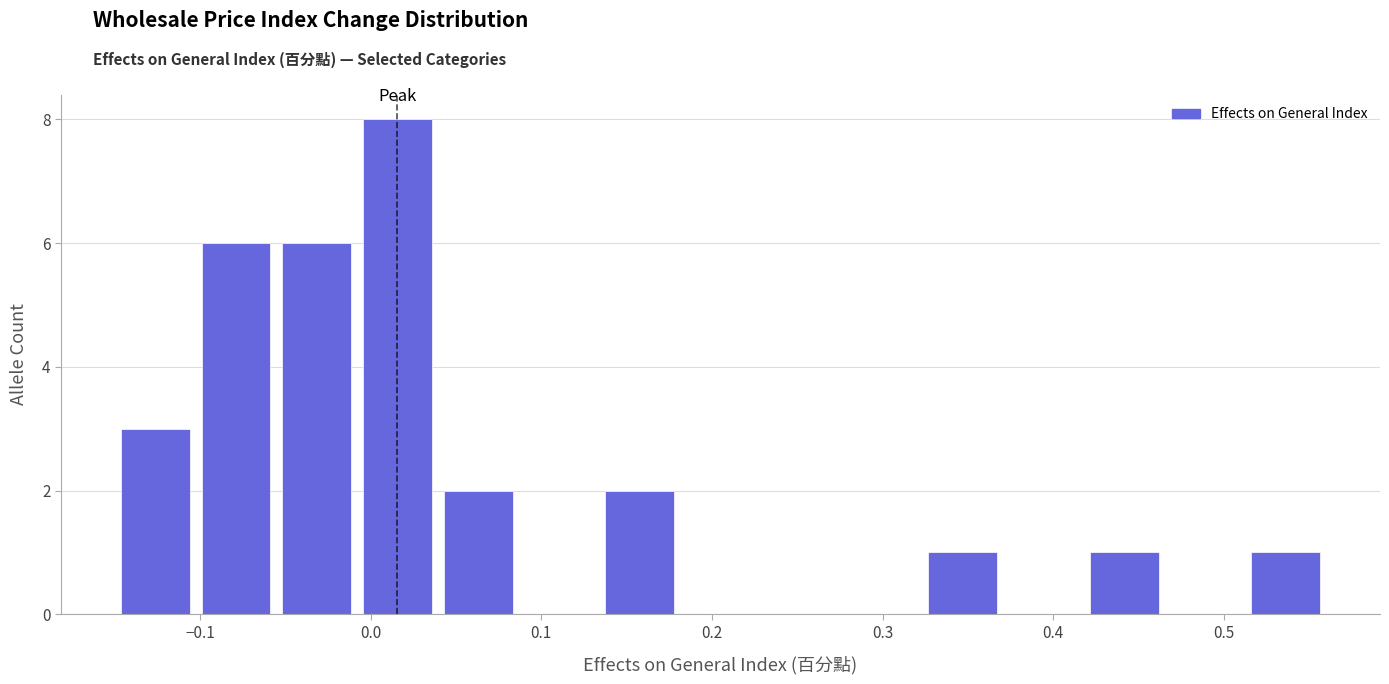

Over which range of the x-axis is the bar tallest?

-0.01 to 0.04